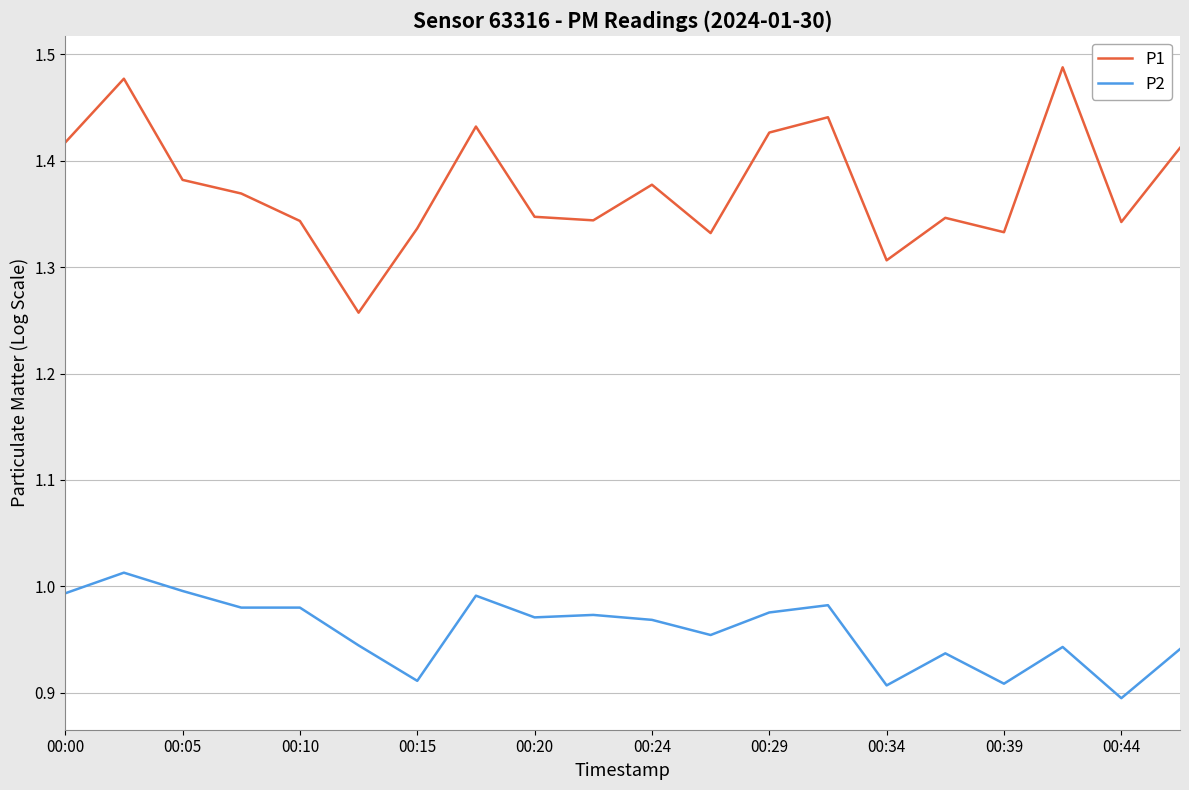

True or false: P2 and P1 intersect in this chart.

False